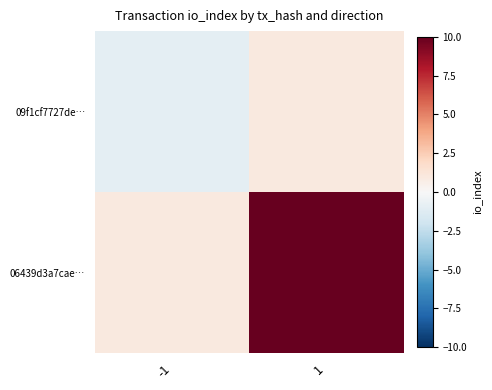

List the series in order of their peak value, lowest first.

09f1cf7727de…, 06439d3a7cae…